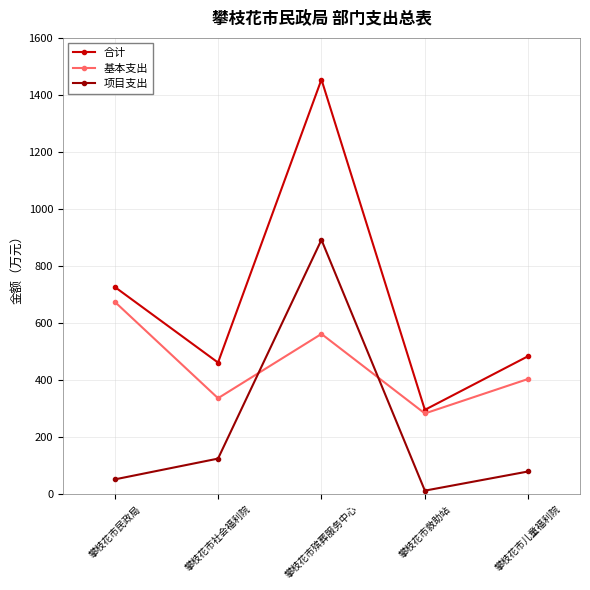

How many intersections are there between 项目支出 and 基本支出?

2